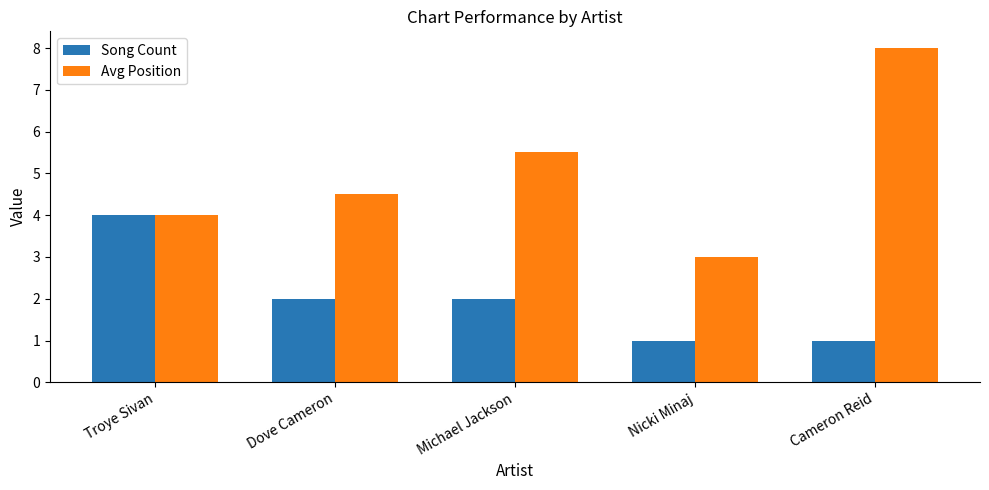

What is the difference between the maximum and minimum values in the Song Count series?

3.0